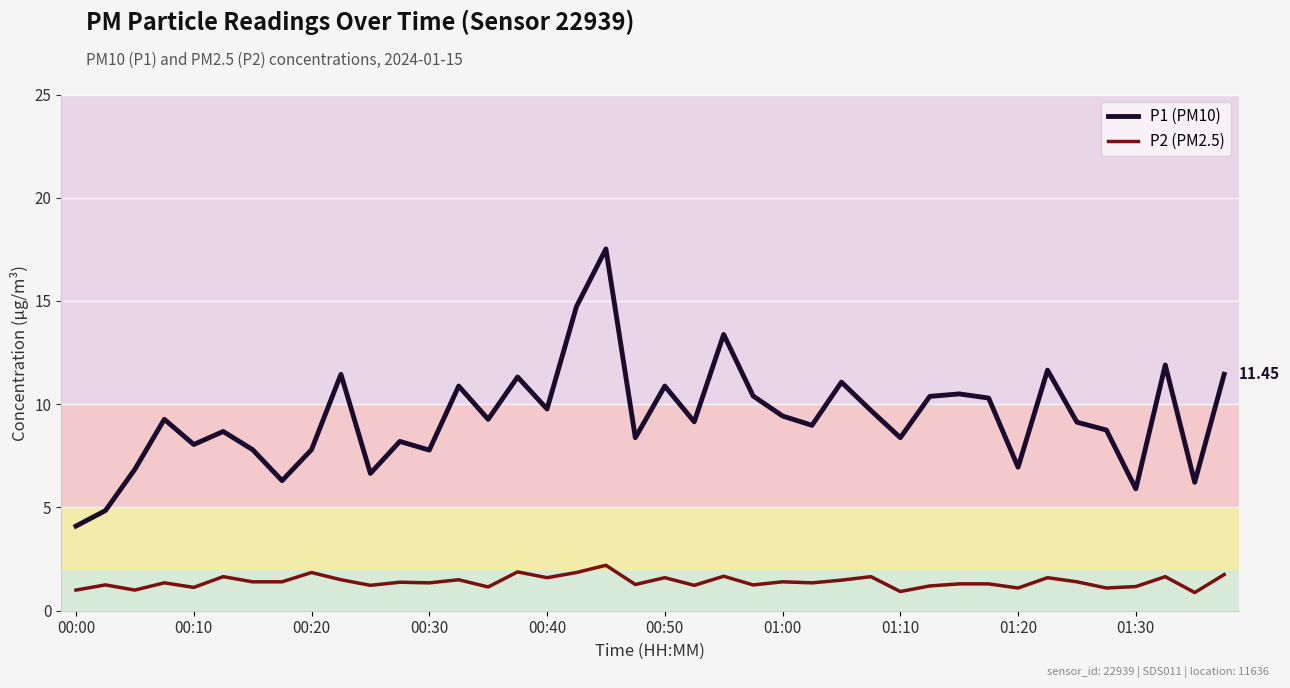

Which series has the widest spread of values?

P1 (PM10)